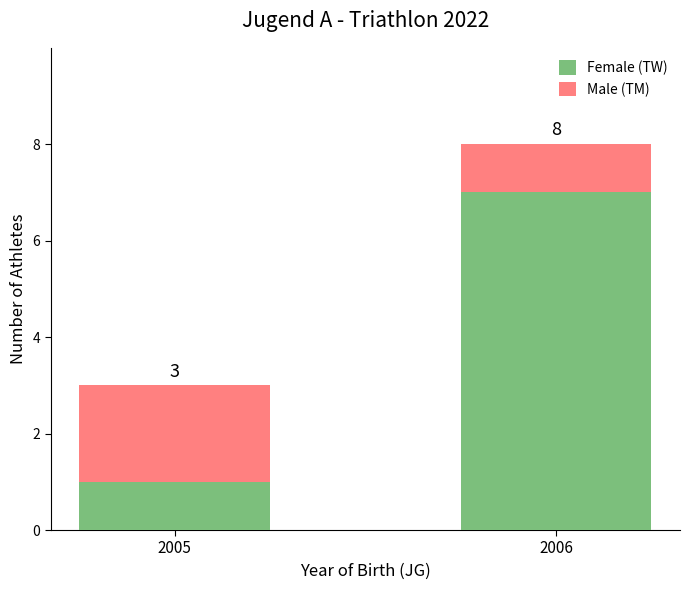

Which has a higher value, 2006 or 2005?

2006